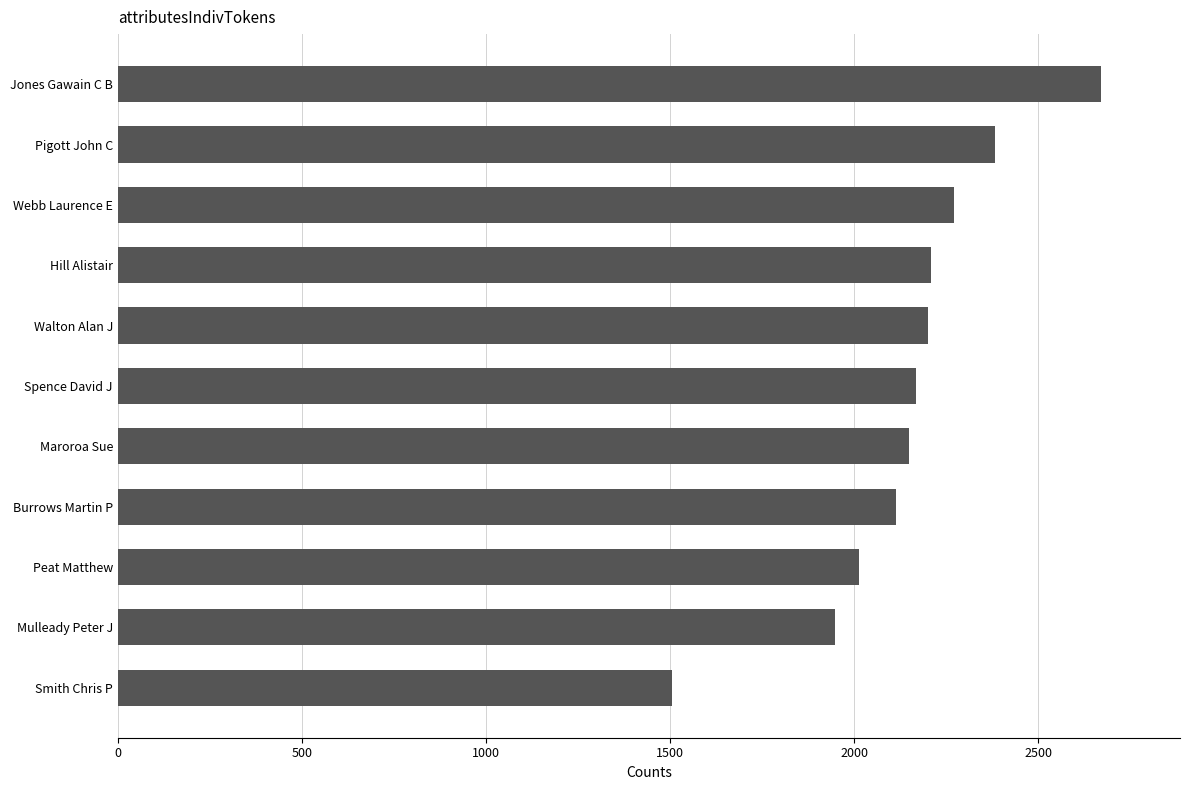

Which has a higher value, Mulleady Peter J or Smith Chris P?

Mulleady Peter J